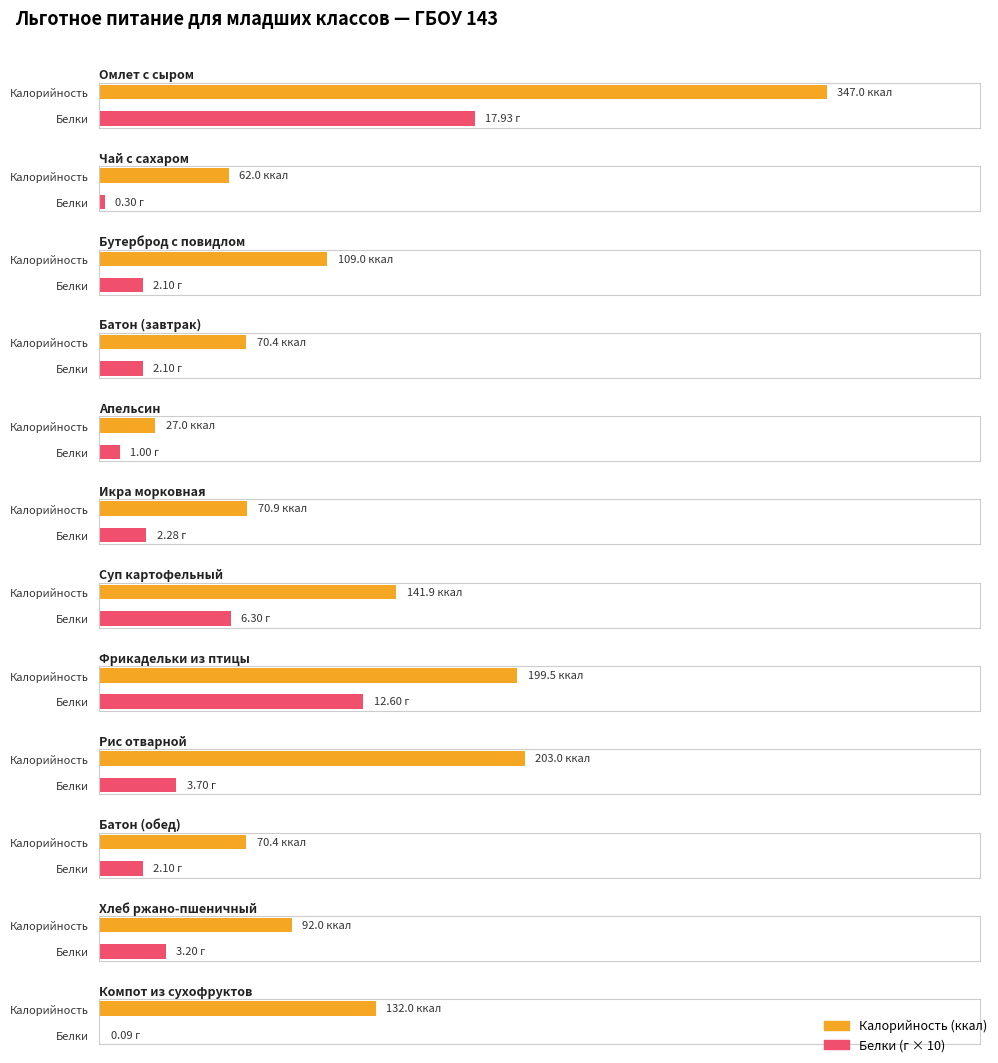

What is the difference between the highest and lowest values at Чай с сахаром?

61.7